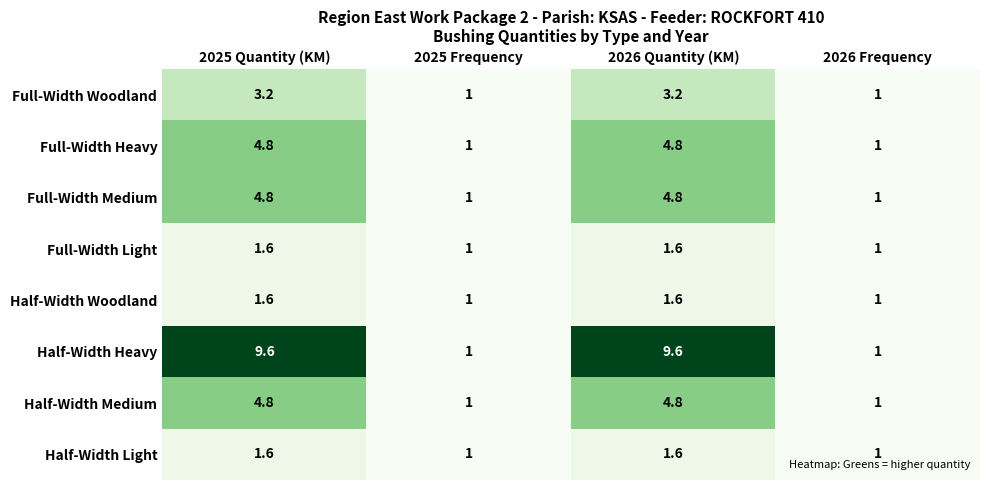

What is the lowest value of the Half-Width Woodland series?

1.0